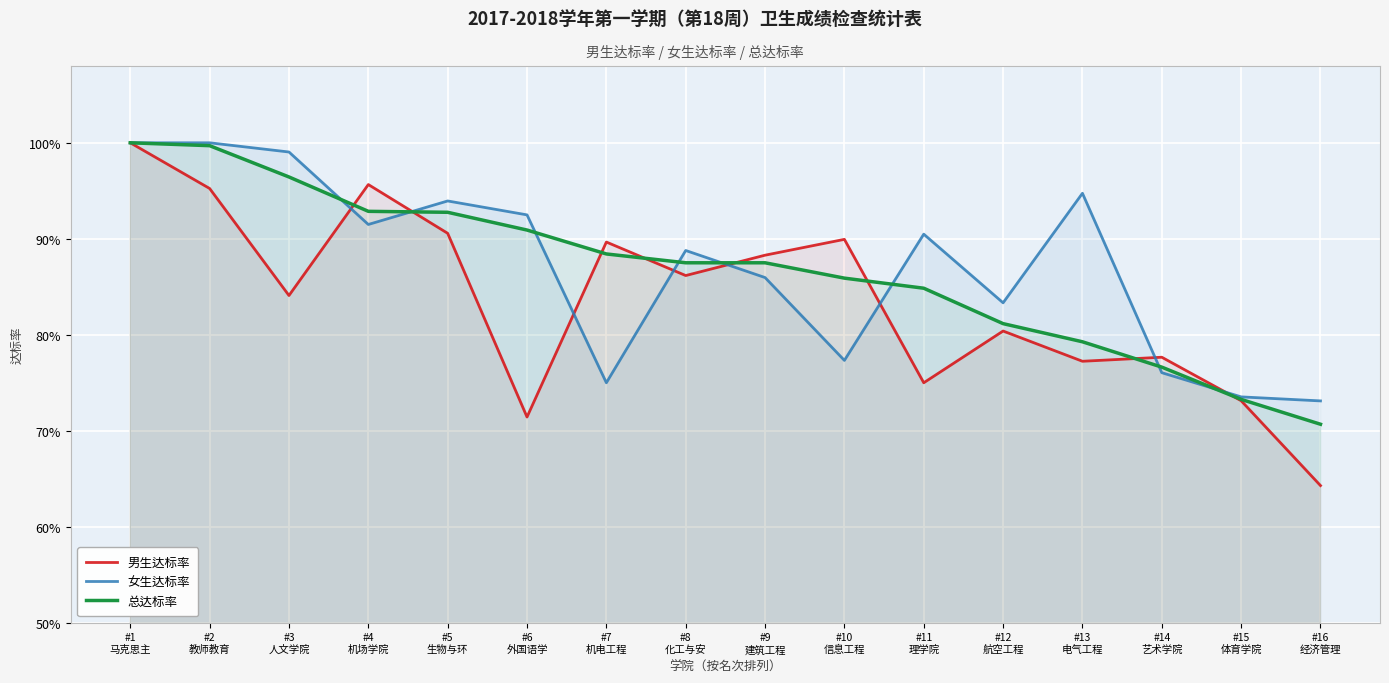

Reading left to right, list all the values displayed in this chart.

男生达标率: 1.0	1.0	0.8	1.0	0.9	0.7	0.9	0.9	0.9	0.9	0.8	0.8	0.8	0.8	0.7	0.6
女生达标率: 1.0	1.0	1.0	0.9	0.9	0.9	0.8	0.9	0.9	0.8	0.9	0.8	0.9	0.8	0.7	0.7
总达标率: 1.0	1.0	1.0	0.9	0.9	0.9	0.9	0.9	0.9	0.9	0.8	0.8	0.8	0.8	0.7	0.7